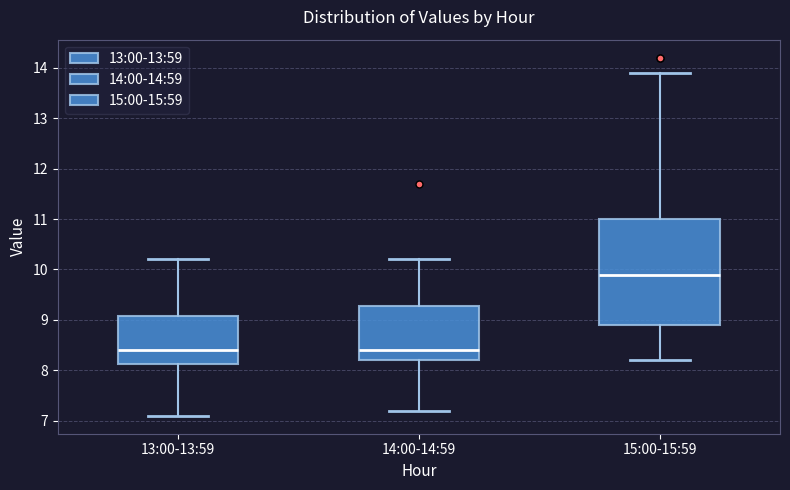

Where is the upper edge of the box for 14:00-14:59 on the y-axis? The values are not printed on the chart, so give them approximately, as read against the axis.

9.3